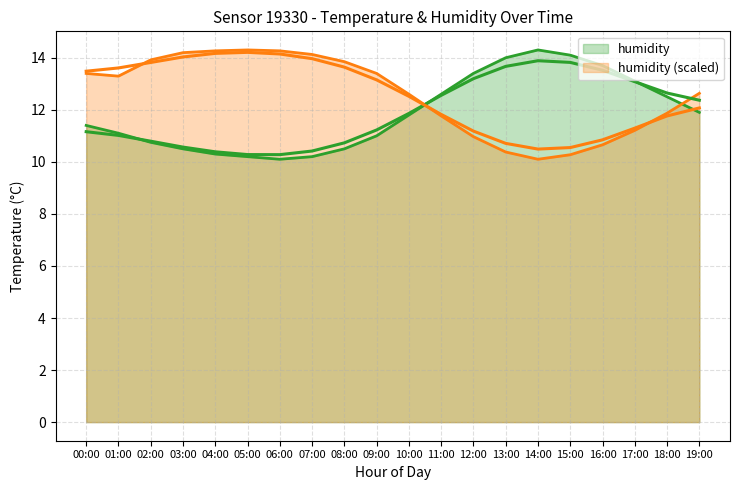

Which series ends up on top after the final intersection of temperature and humidity?

humidity